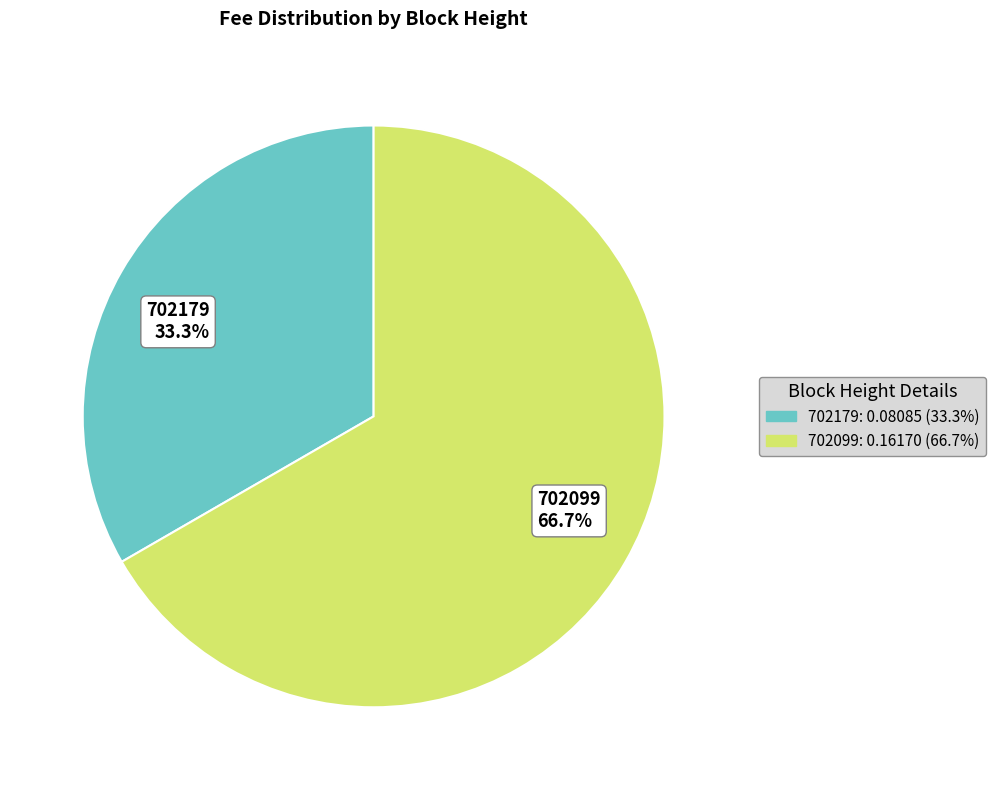

Is it true that 702099 is 67% of the pie?

True